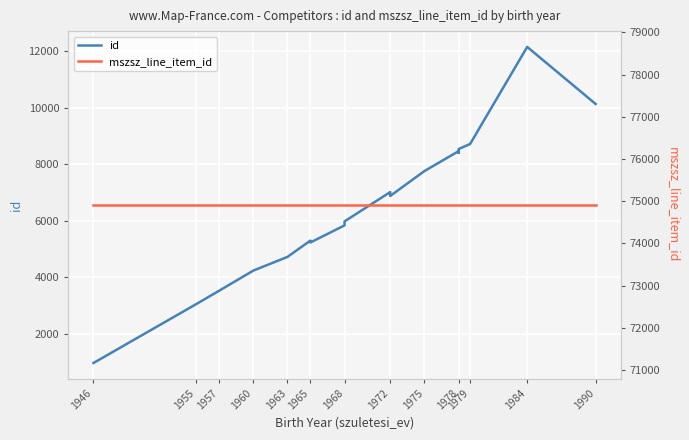

The mszsz_line_item_id series shows 74910 at 1955. True or false?

True